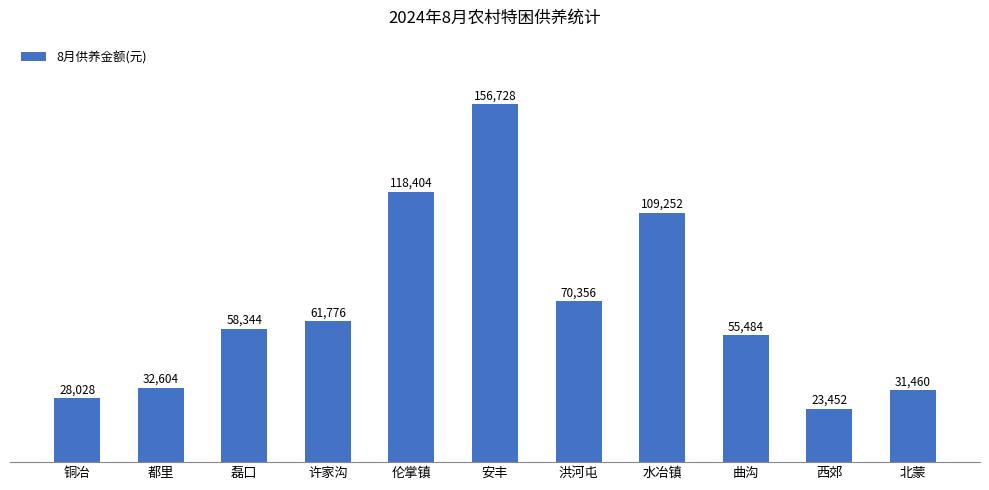

The chart shows a value of 143950 at 水冶镇. True or false?

False